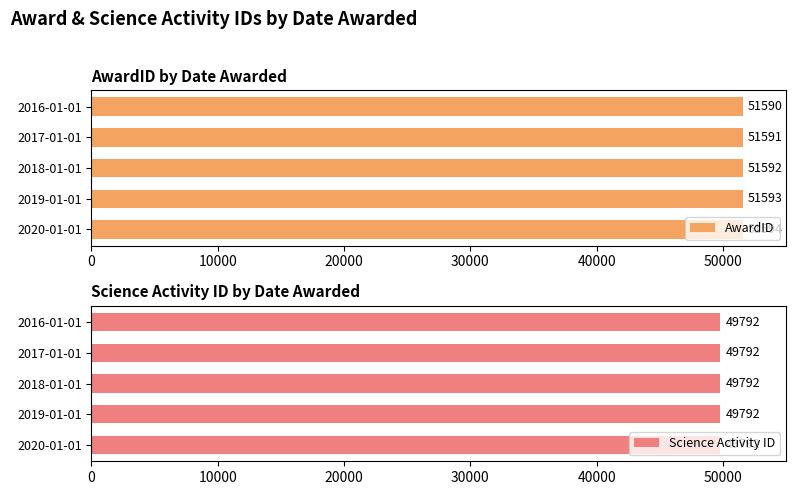

At how many categories does at least one series exceed 43940?

5